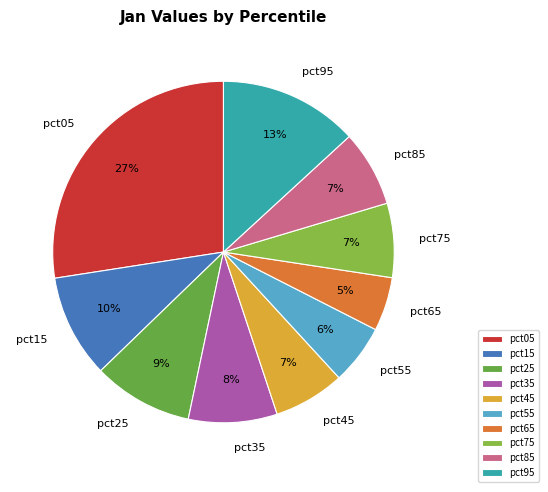

To the nearest percent, what is the difference between the largest and smallest slice percentages?

22%